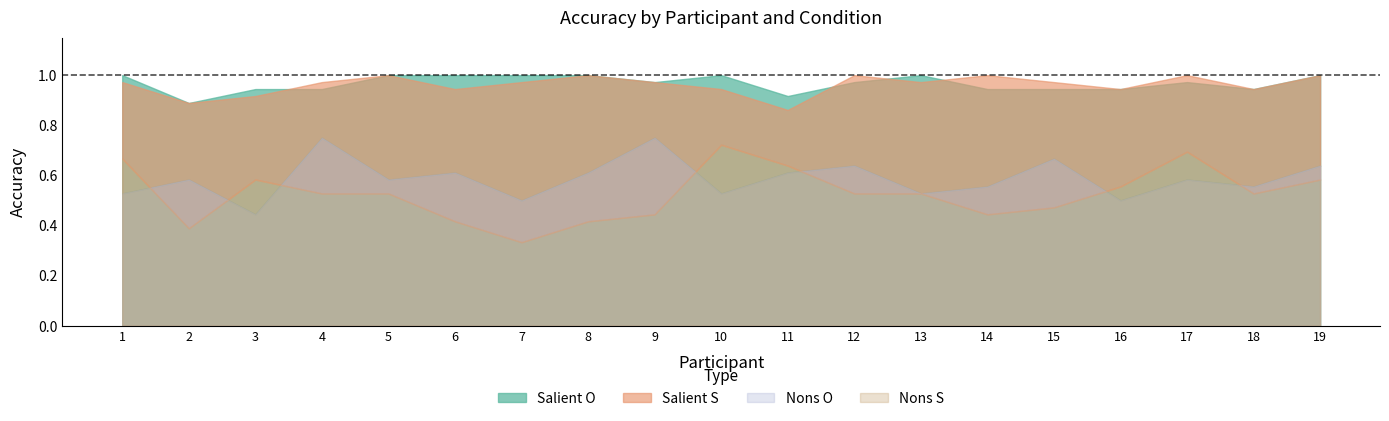

Where is Nons S nearest to the value 0?

7